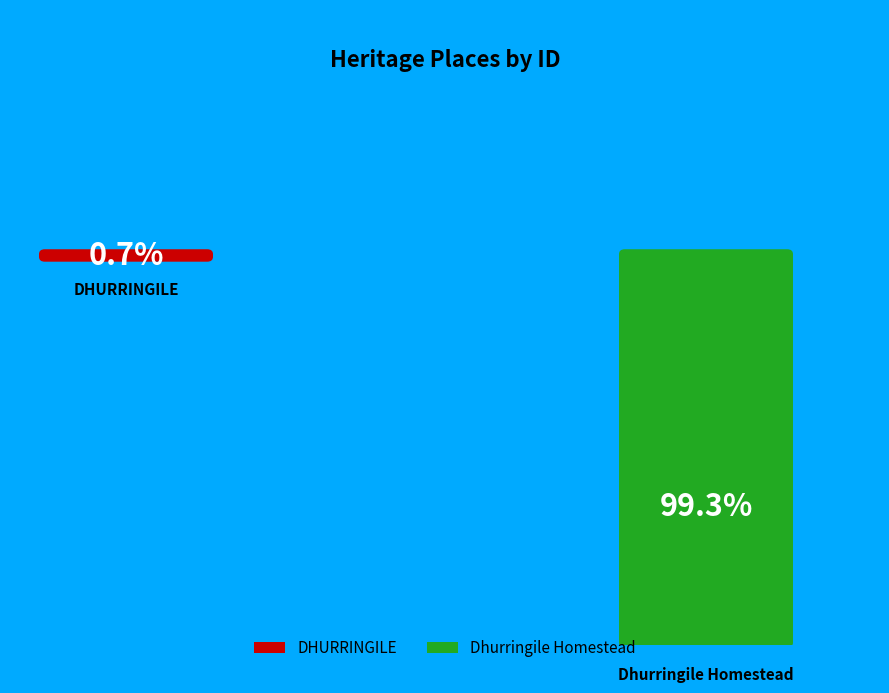

The DHURRINGILE slice represents 11% of the pie. True or false?

False